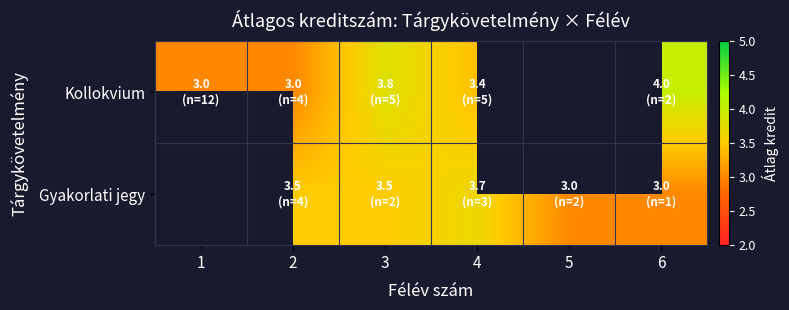

How many values in Kollokvium are above zero?

5